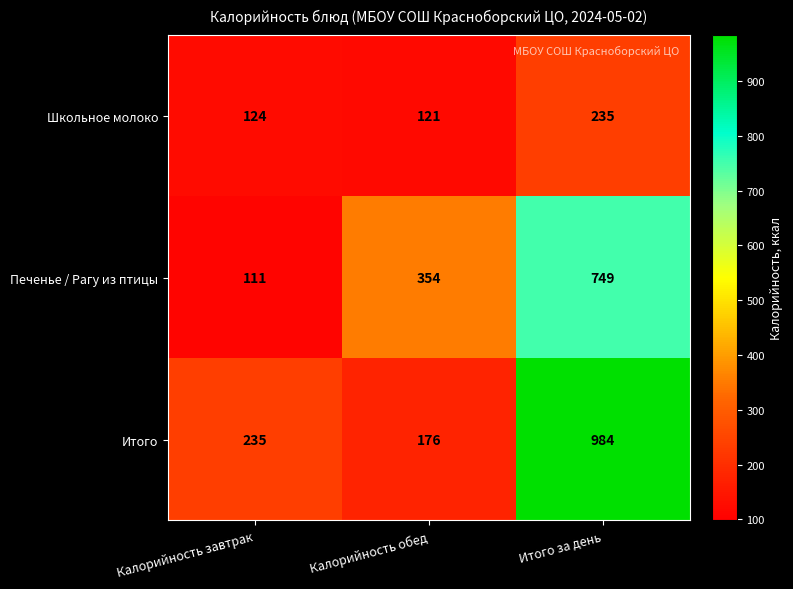

What is the approximate value of Итого at Калорийность обед?

176